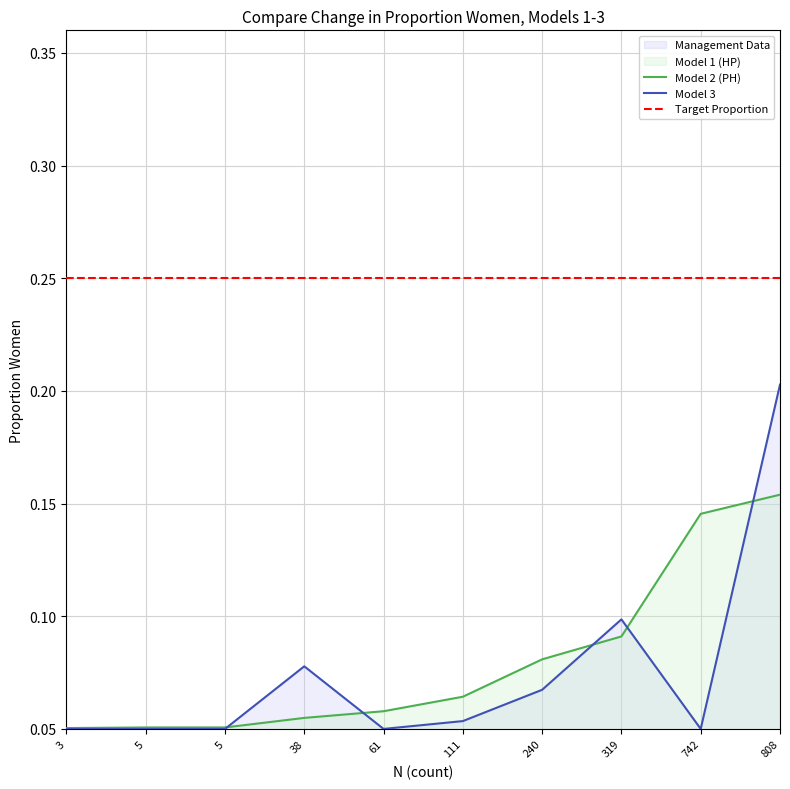

True or false: Model 3 has a value of 0.1 at 742.

True